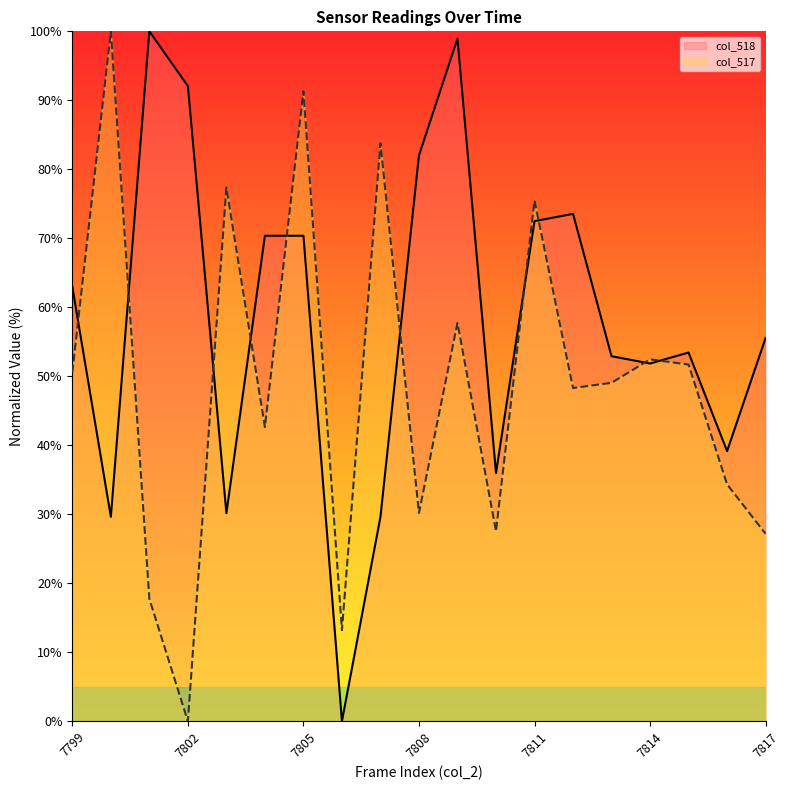

What is the total value across all series at 7806?

13.2